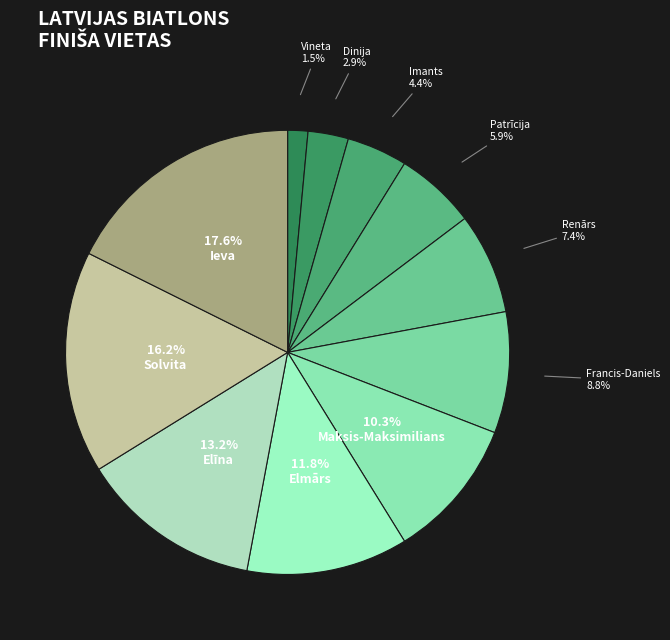

Between Patrīcija and Maksis-Maksimilians, which is larger?

Maksis-Maksimilians